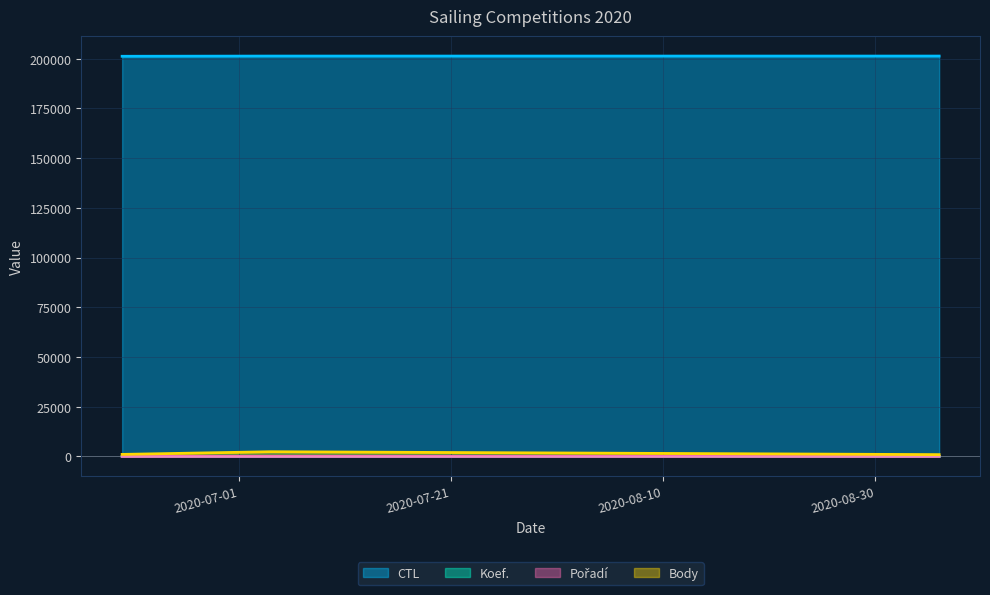

Reading left to right, transcribe all the data shown in this chart.

CTL: 201212	201317	201315
Koef.: 3	12	7
Pořadí: 4	20	14
Body: 1032	2375	917